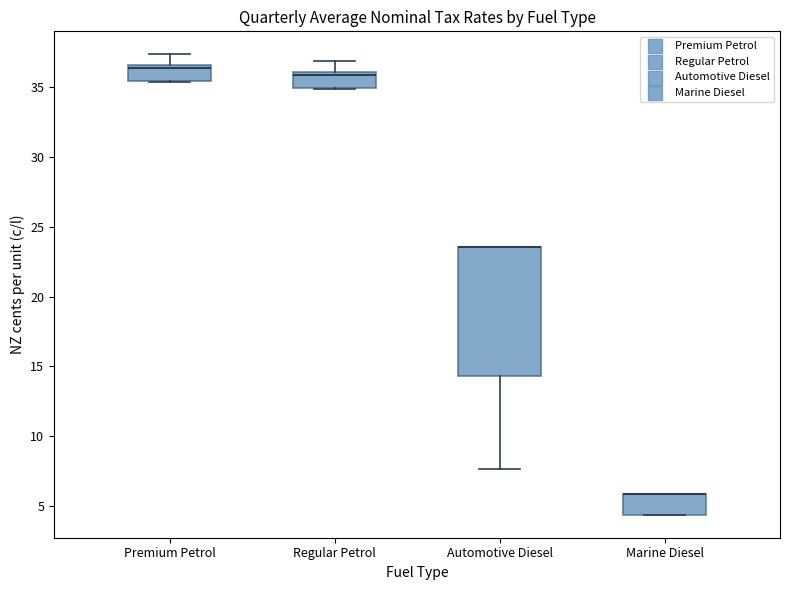

Which box is the tallest, from its lower edge to its upper edge?

Automotive Diesel